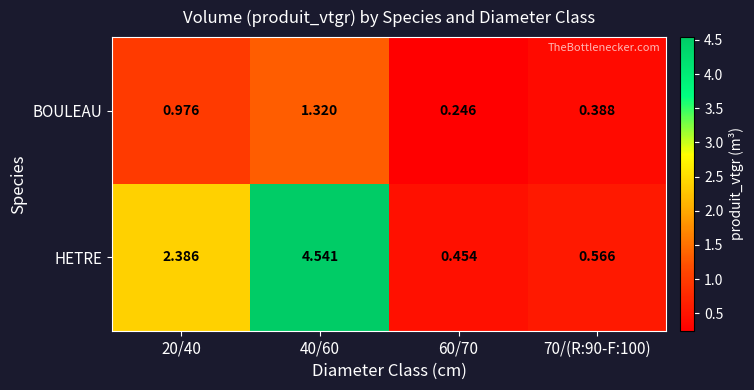

Which series has the widest spread of values?

HETRE